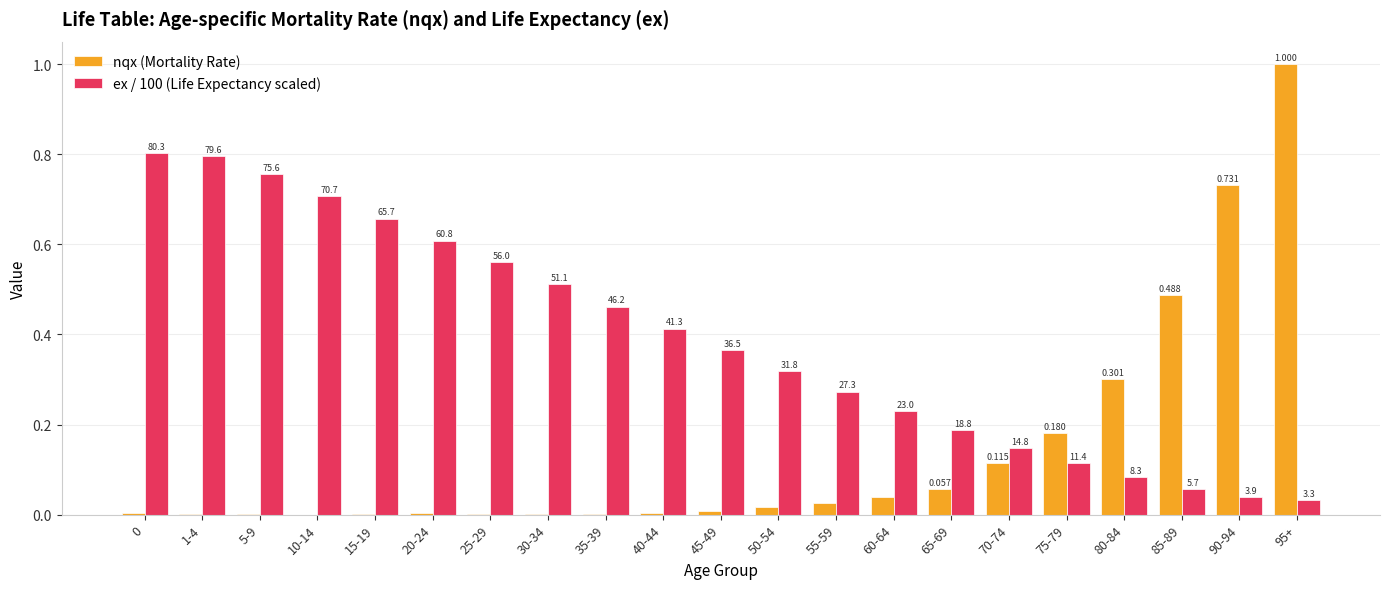

What is the sum of the nqx (Mortality Rate) values at 95+ and 30-34?

1.0